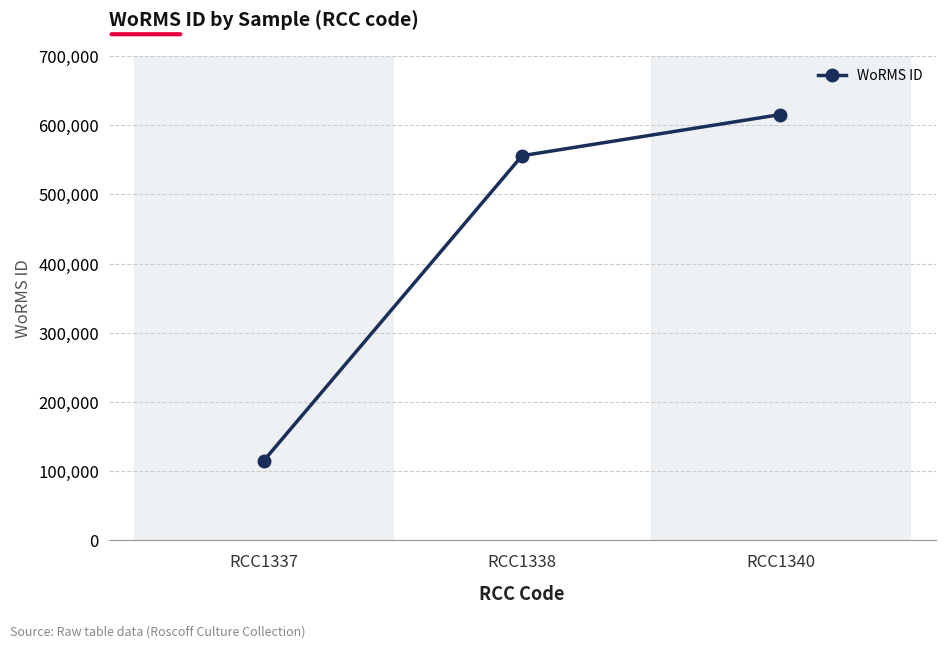

Reading left to right, what are all the values shown in this chart?

RCC1337=115087	RCC1338=555940	RCC1340=615418